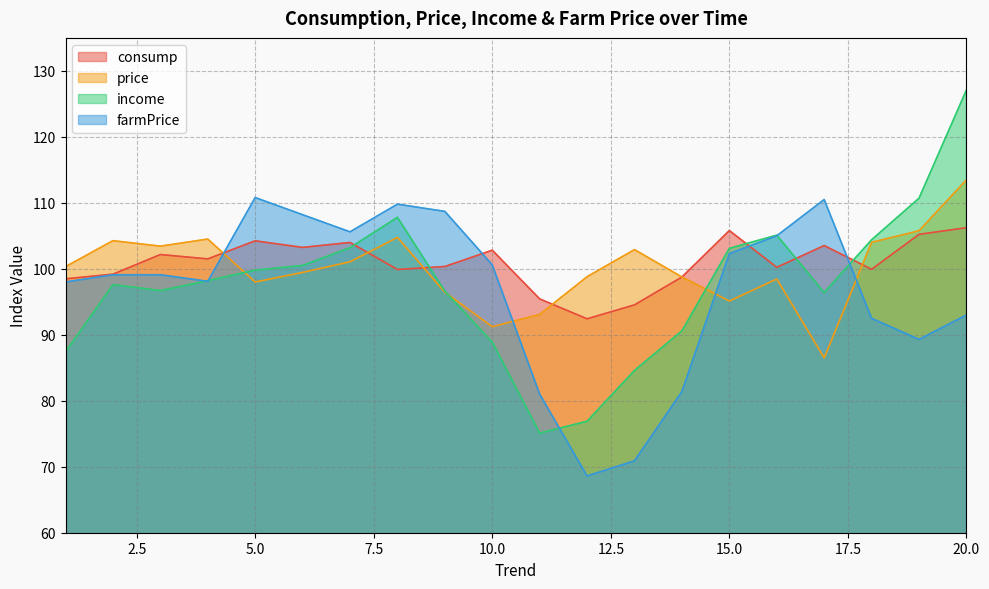

True or false: farmPrice and consump cross at least once.

True